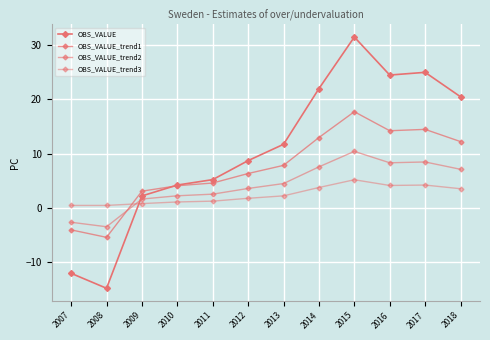

How many categories are shown in the chart?

12